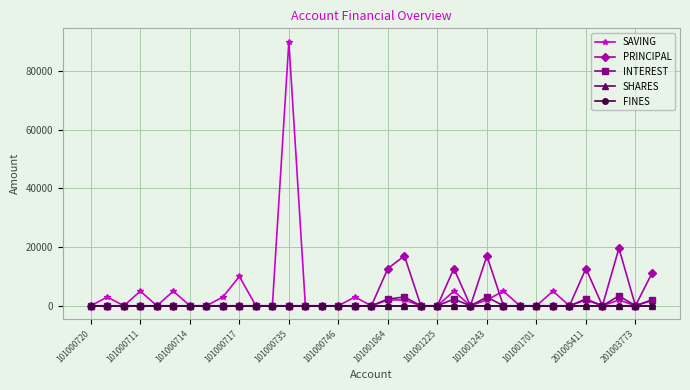

Is this an area chart (filled region under the line)?

No